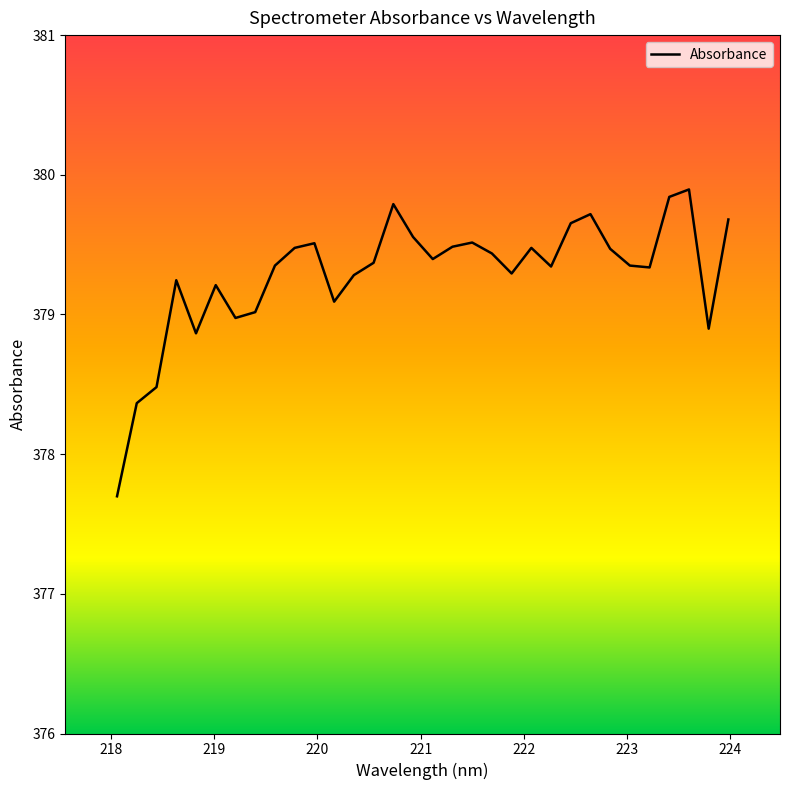

What is the minimum value shown in the chart?

377.7